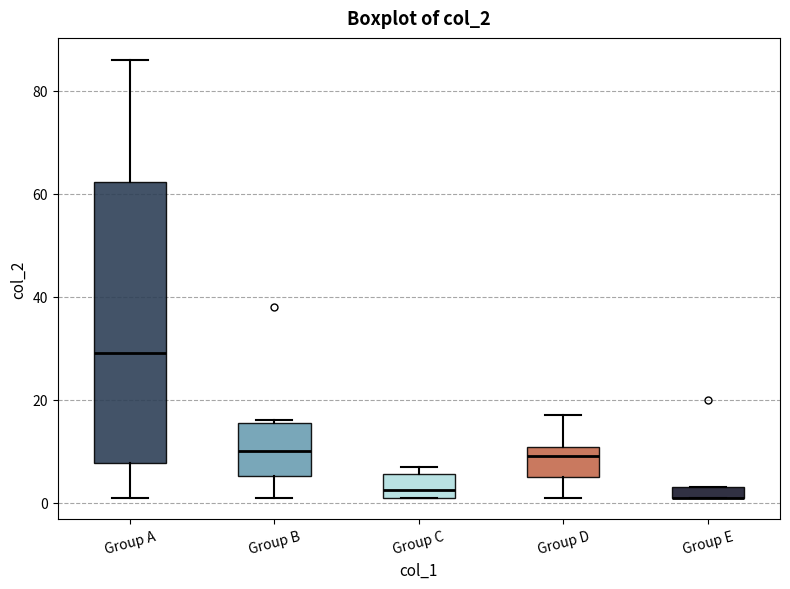

Where is the lower edge of the box for Group B on the y-axis? The values are not printed on the chart, so give them approximately, as read against the axis.

6